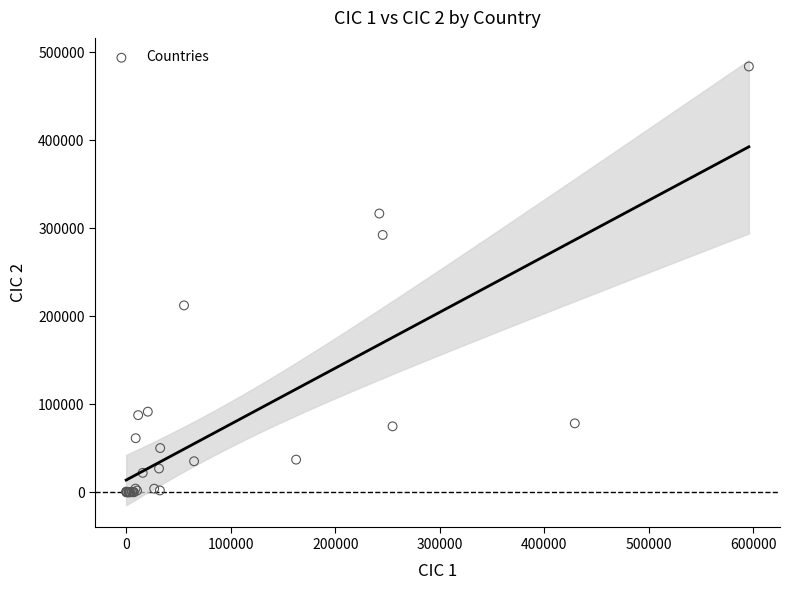

What Y value in the scatter plot is closest to 241971?

212437.7